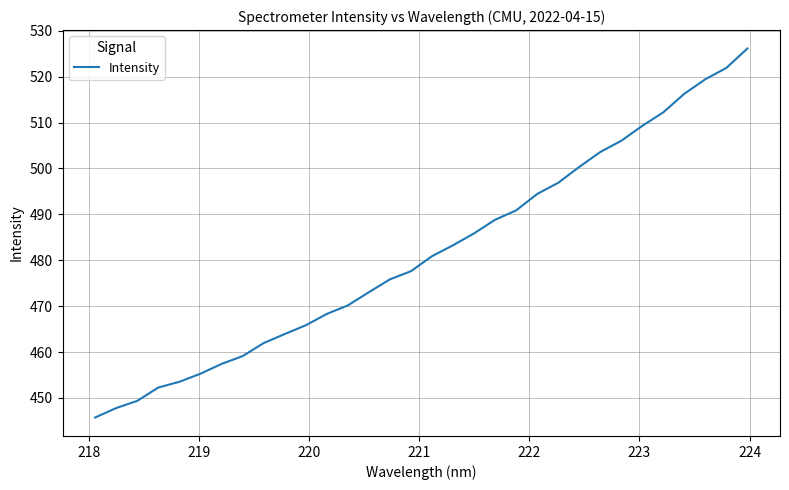

What is the difference between the maximum and minimum values?

80.4